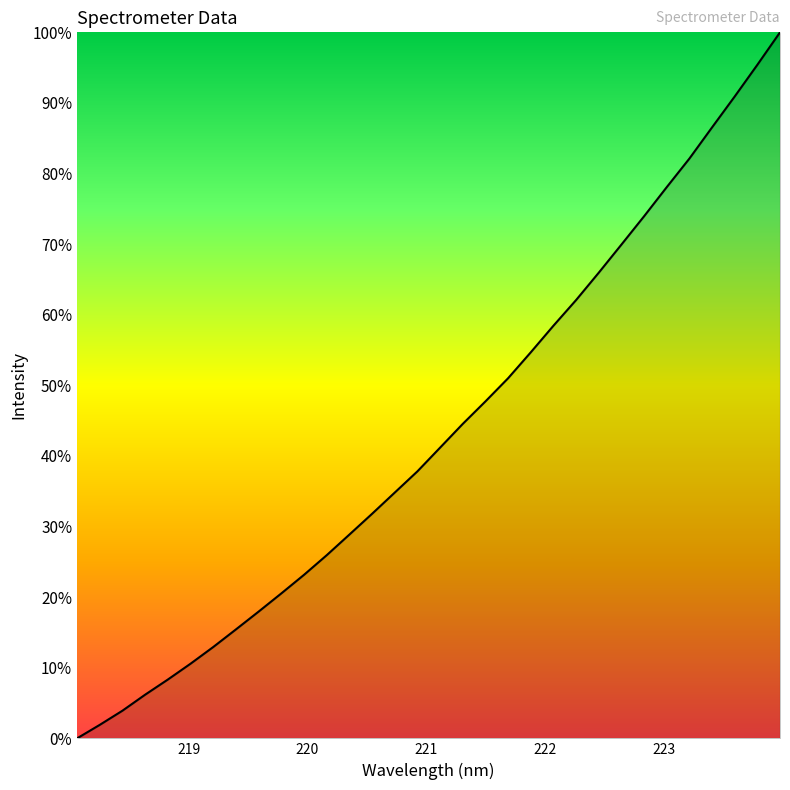

What is the difference between the maximum and minimum values?

100.0